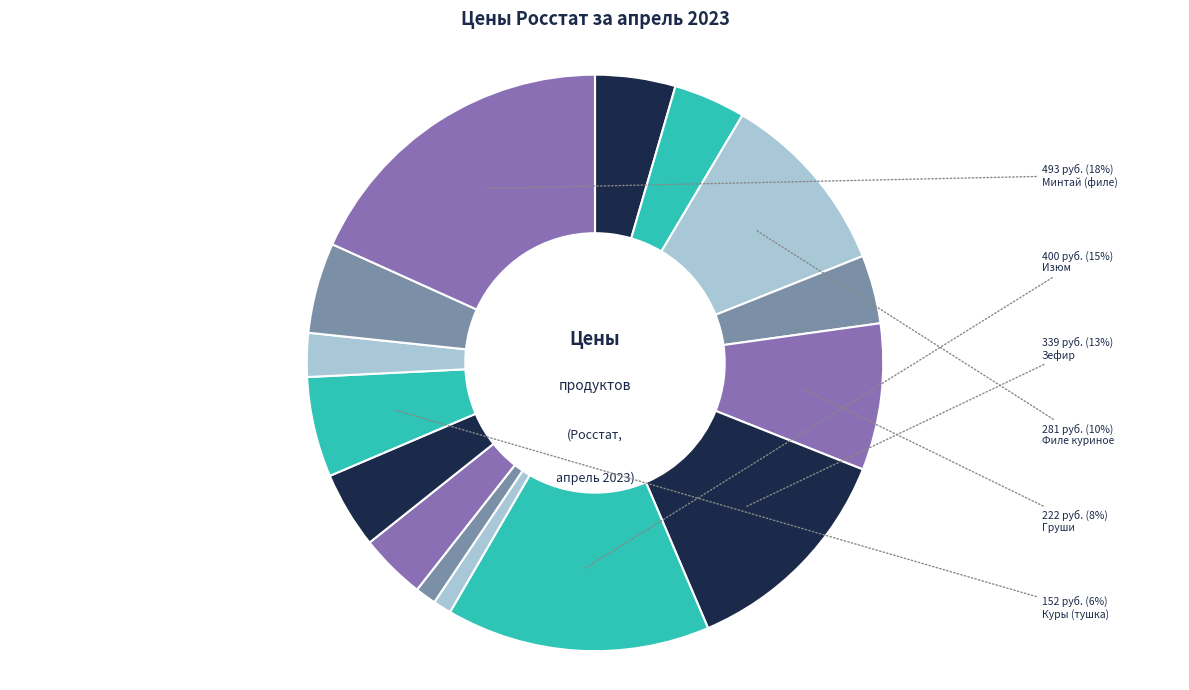

Count the number of slices in the pie.

15